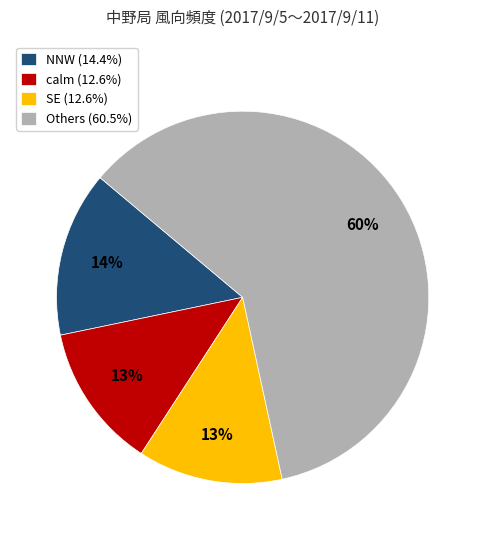

How many slices are in this pie chart?

4